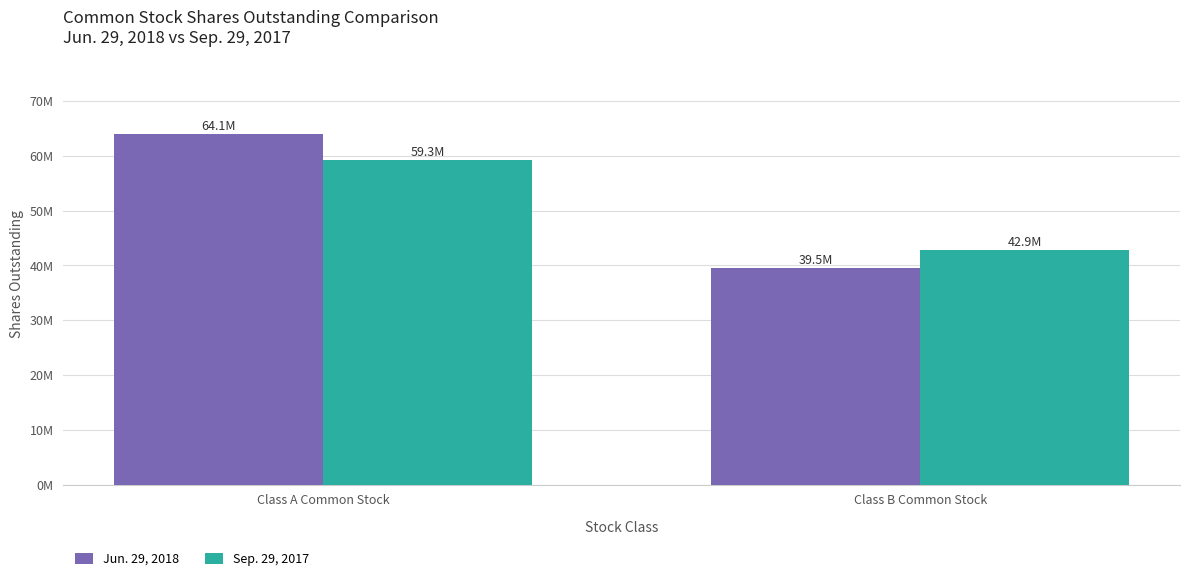

List the series in order of their overall mean, highest first.

Jun. 29, 2018, Sep. 29, 2017